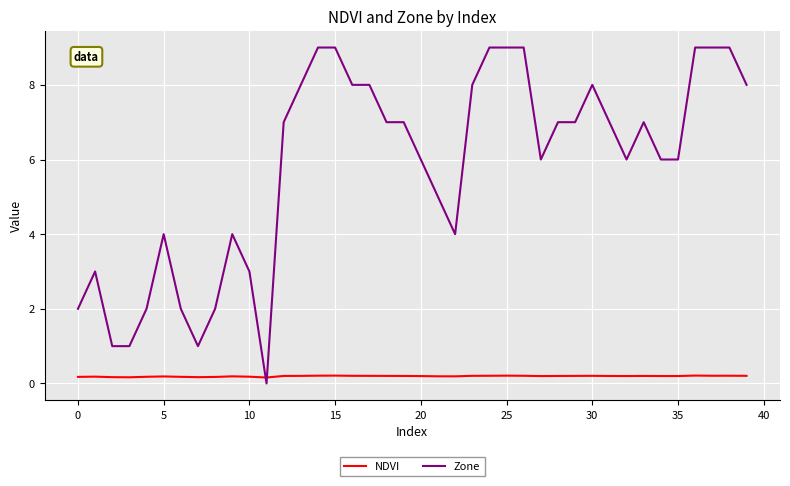

True or false: NDVI and Zone intersect in this chart.

True